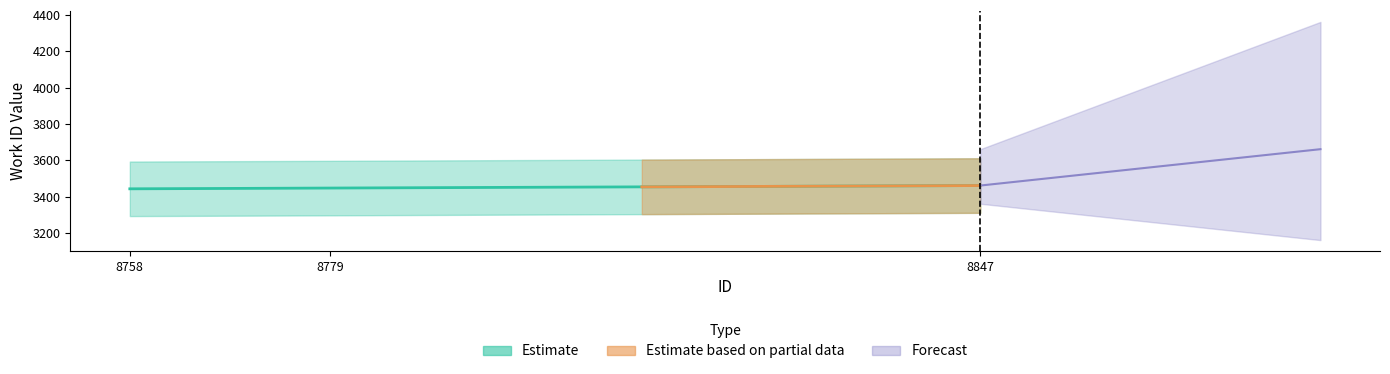

Rank the categories by work_id value from highest to lowest.

8847, 8779, 8758